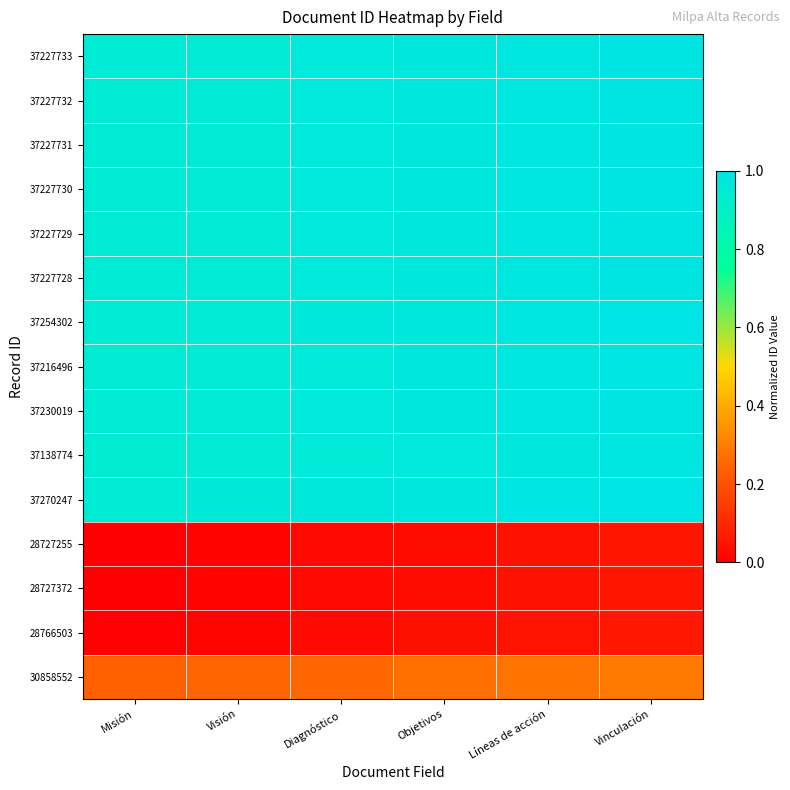

Which label corresponds to the smallest value in the chart?

Misión